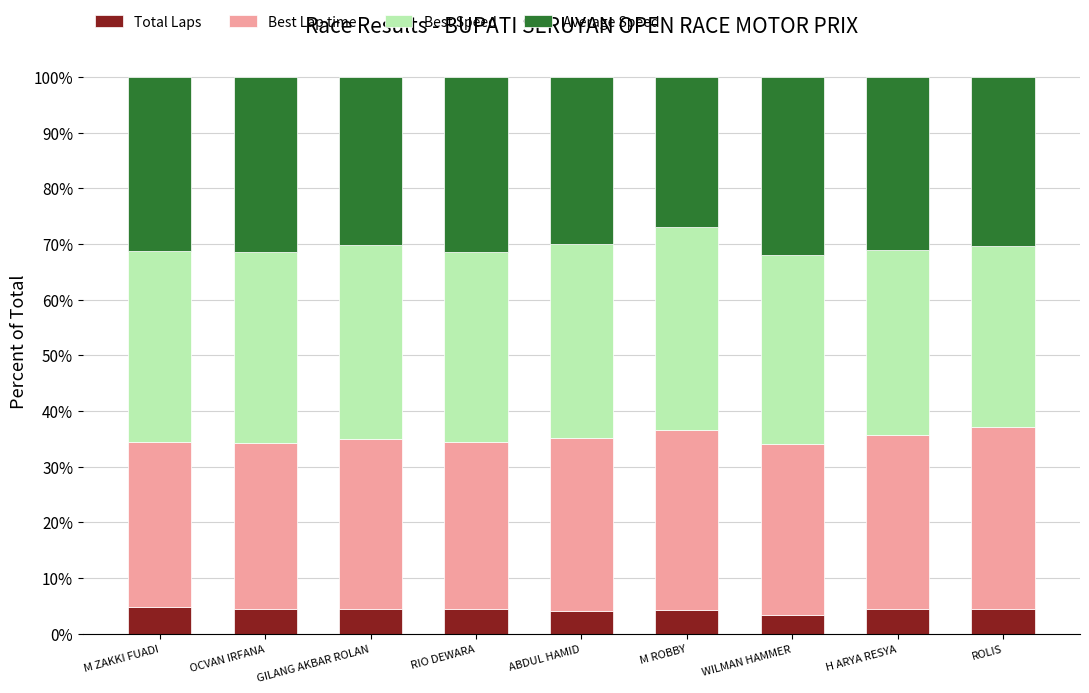

What is the sum of the Total Laps values at ROLIS and WILMAN HAMMER?

7.9